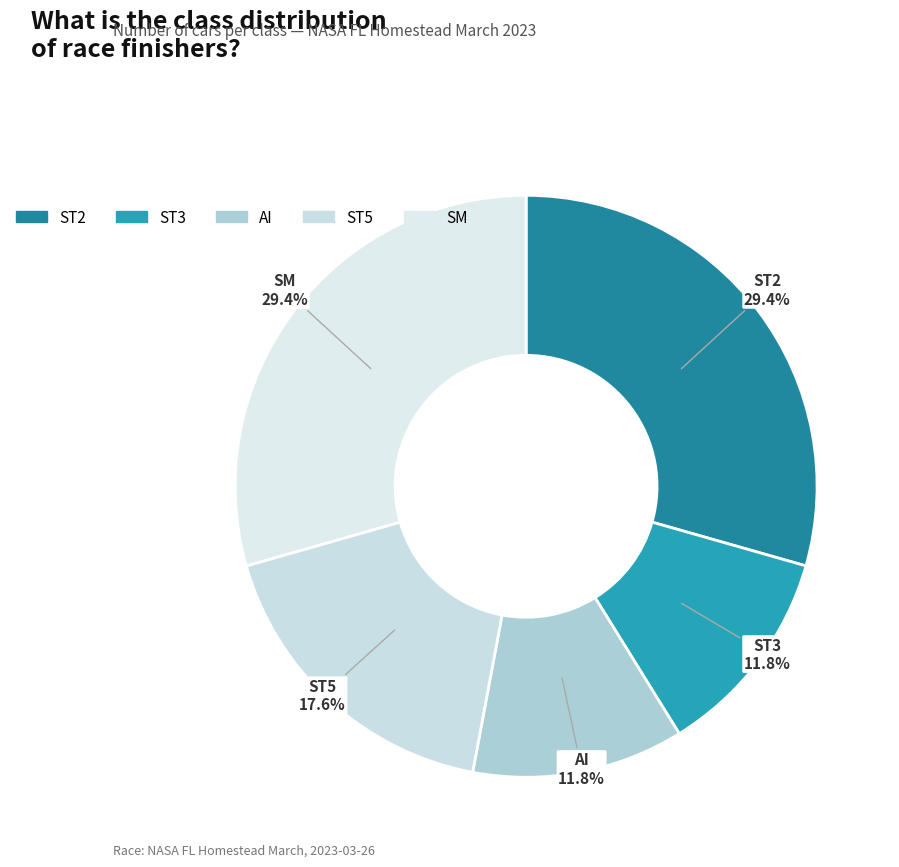

Is there a majority slice in this chart?

No